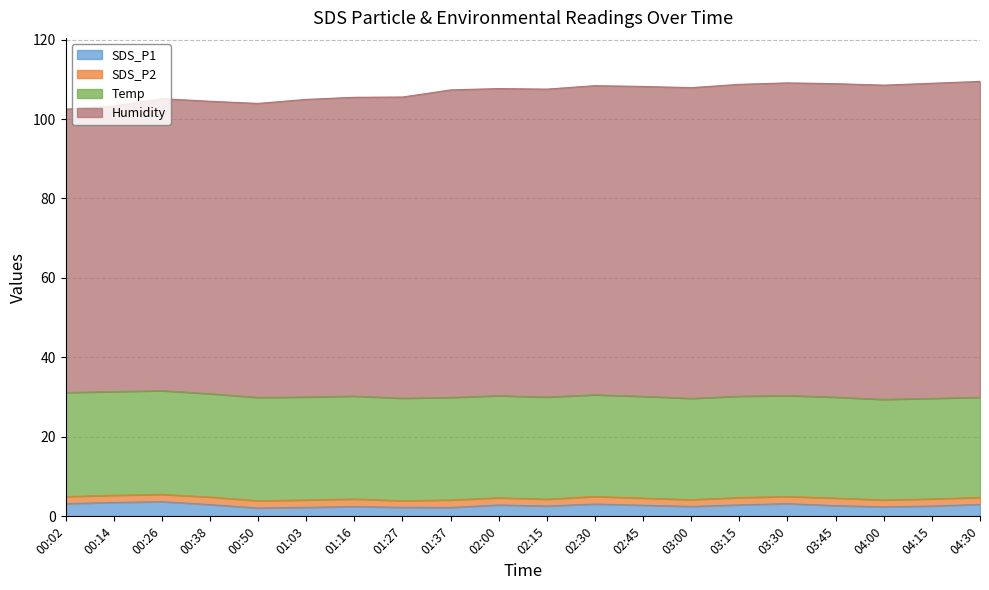

The Humidity series shows 175.9 at 01:16. True or false?

False